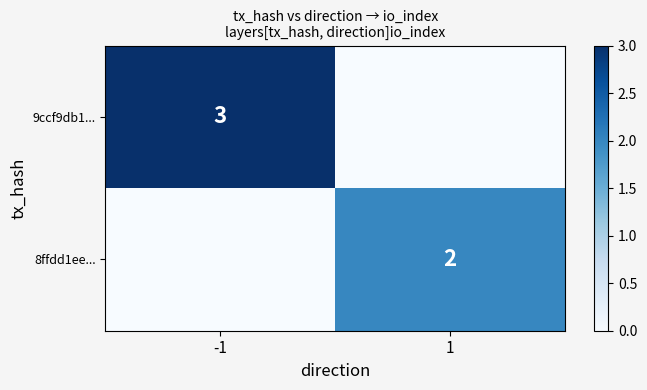

Is the value of 9ccf9db1... at -1 greater than the value of 8ffdd1ee... at 1?

Yes